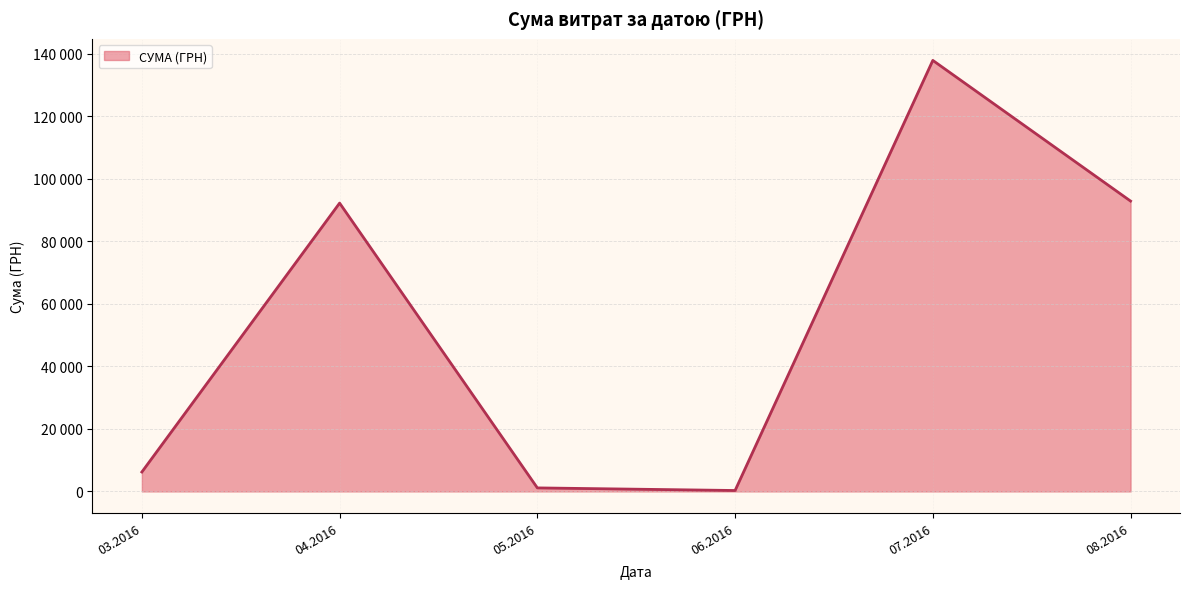

Is this an area chart (filled region under the line)?

Yes